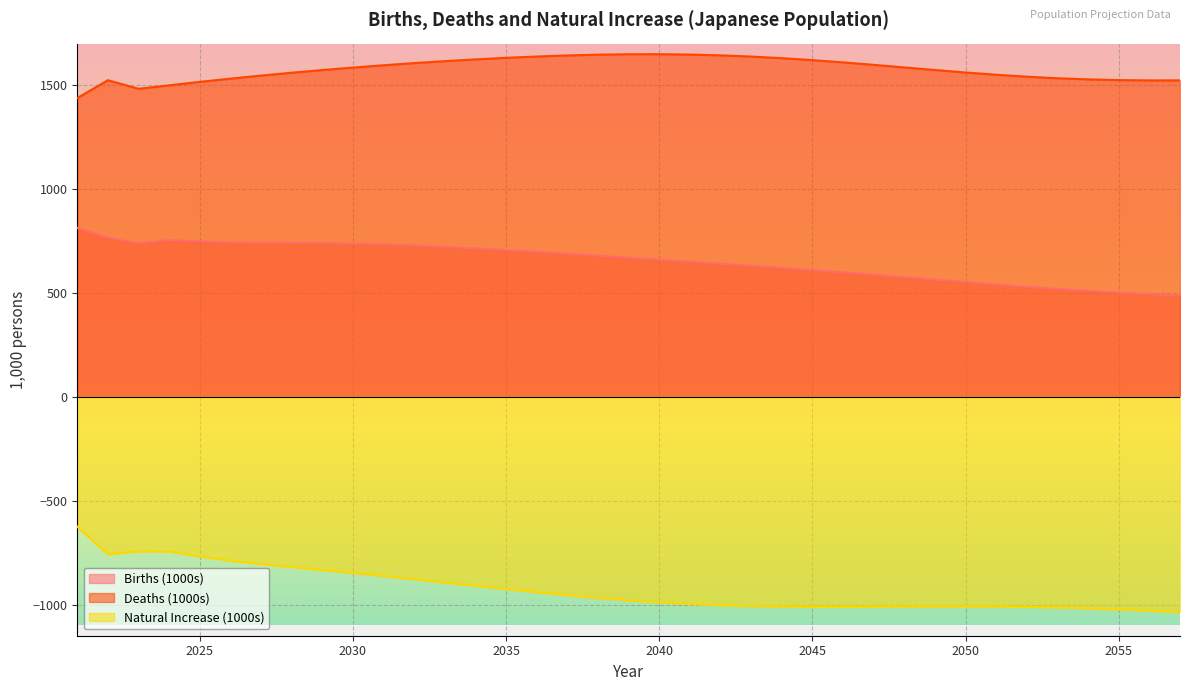

True or false: Births (1000s) and Natural Increase (1000s) intersect in this chart.

False